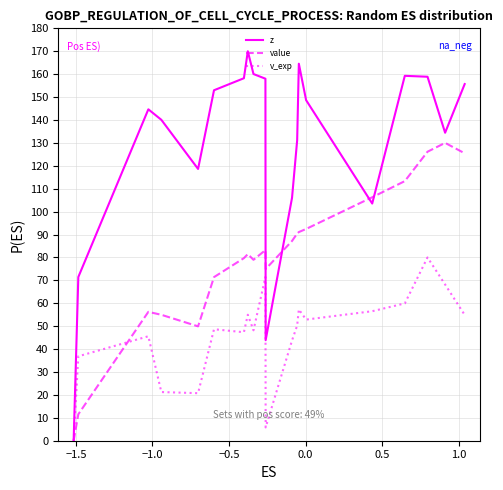

What is the greatest value displayed?

170.0